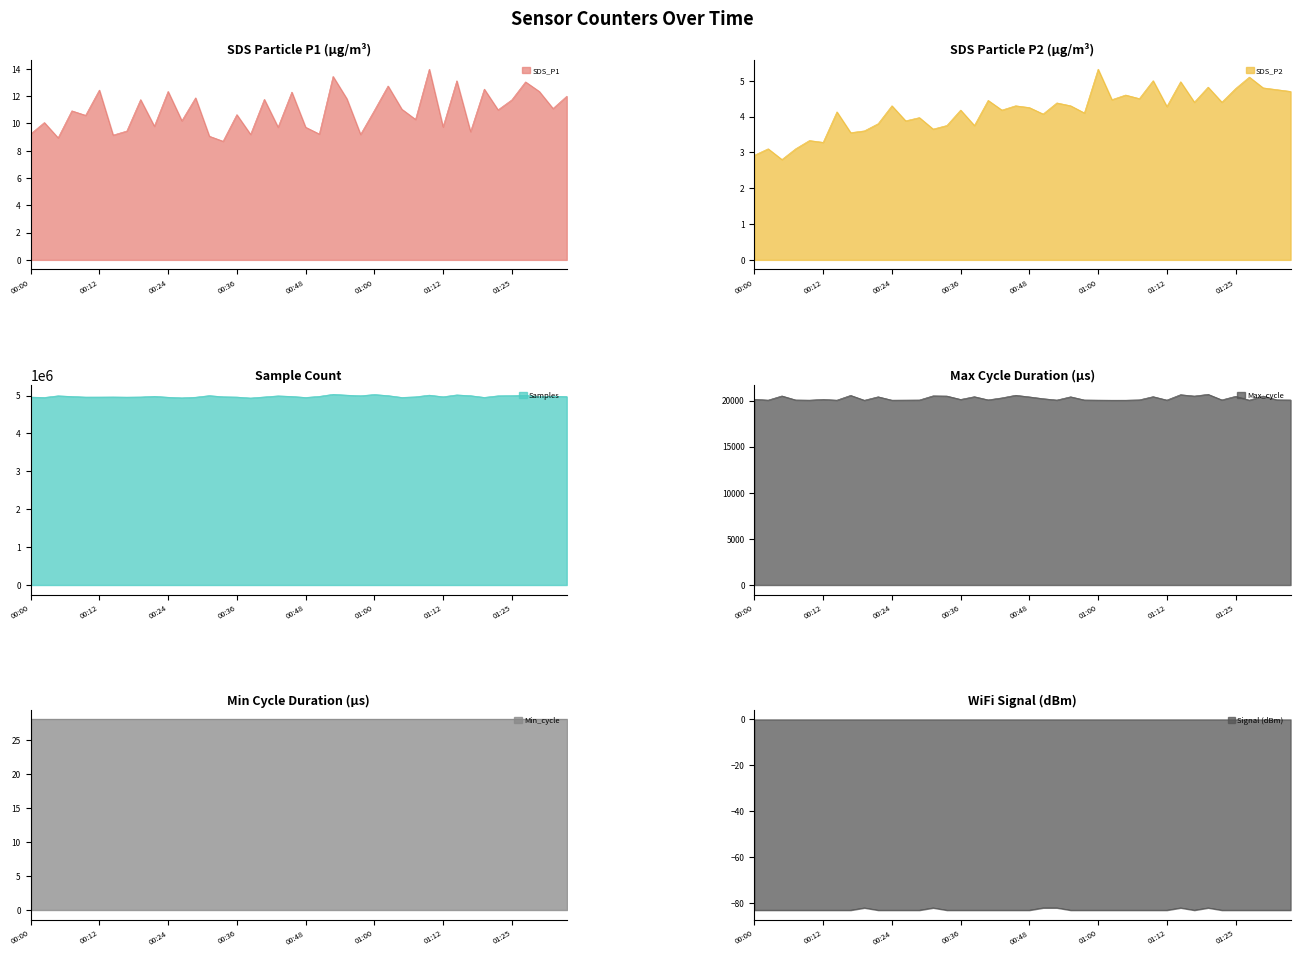

What is the label of the 34th point from the left?

01:20